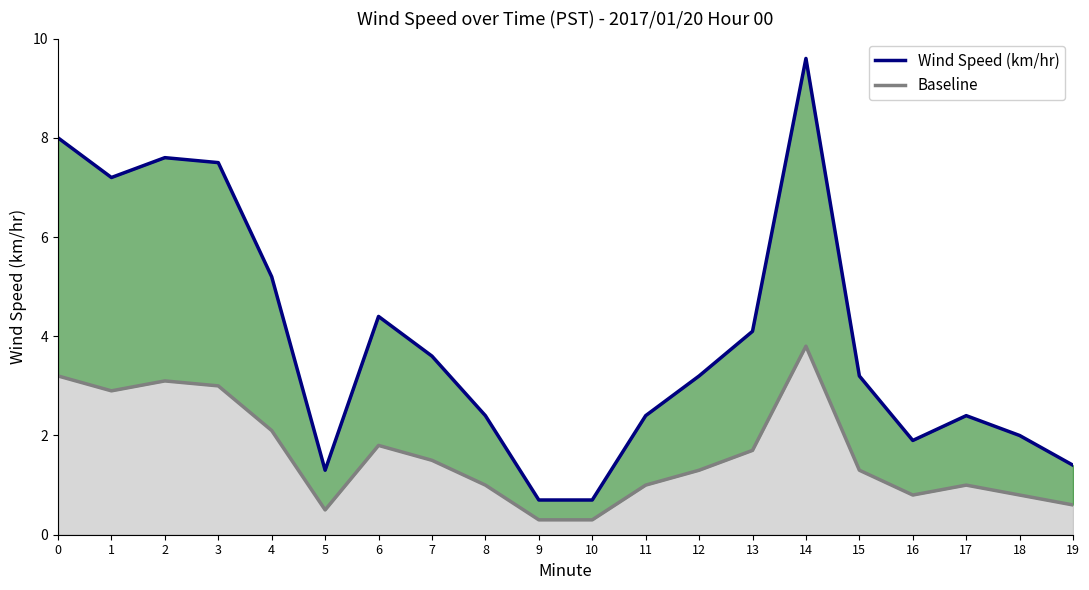

Which label corresponds to the largest value in the chart?

14